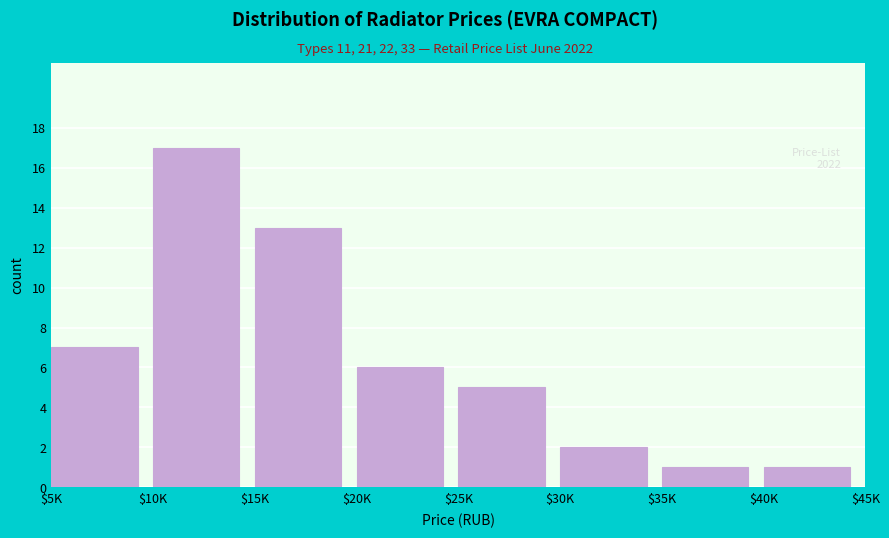

Reading left to right, transcribe all the data shown in this chart.

7	17	13	6	5	2	1	1